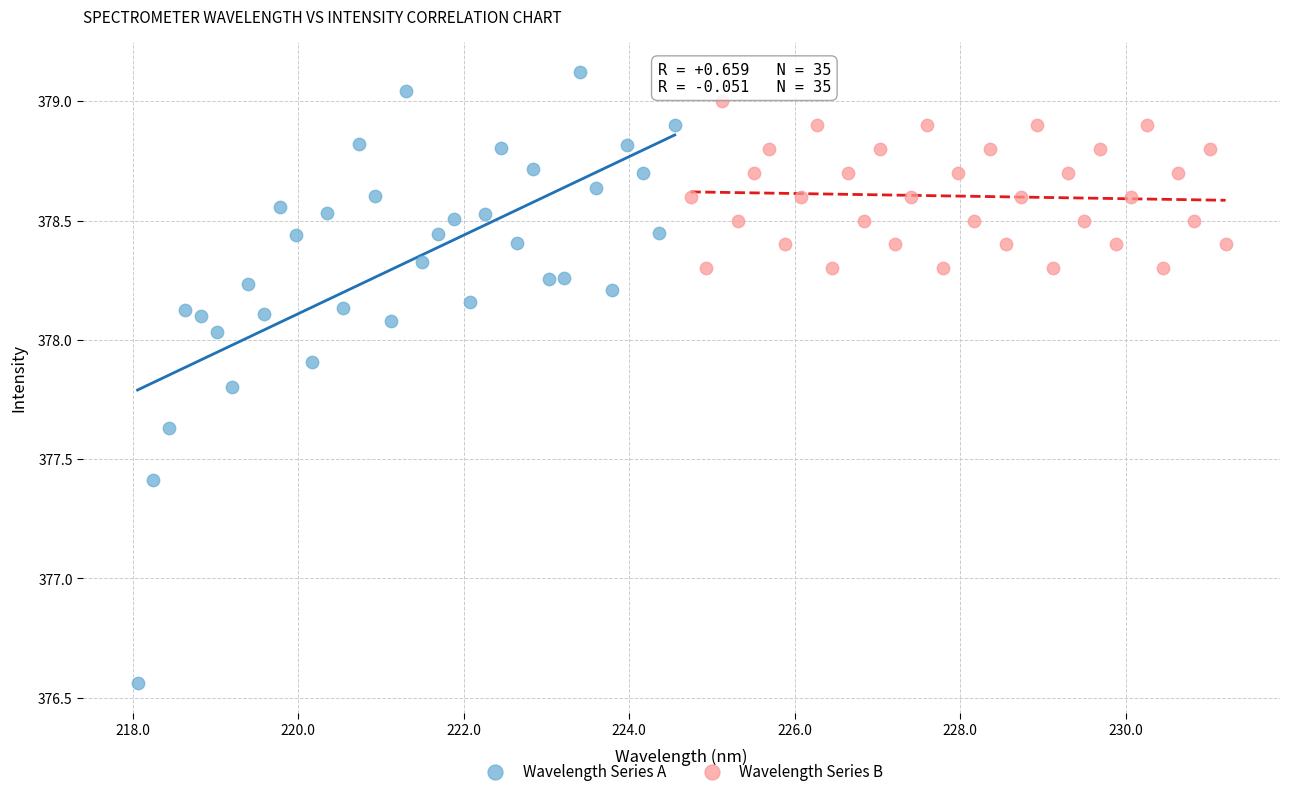

Which series has the largest Y range (max minus min)?

Wavelength Series A